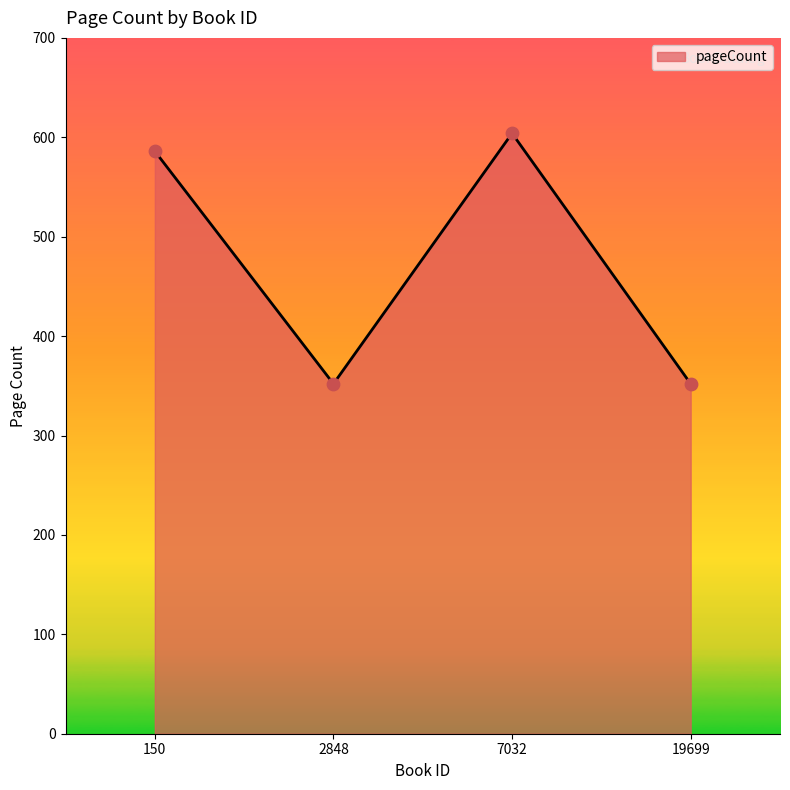

What is the change in value from 7032 to 19699?

-252